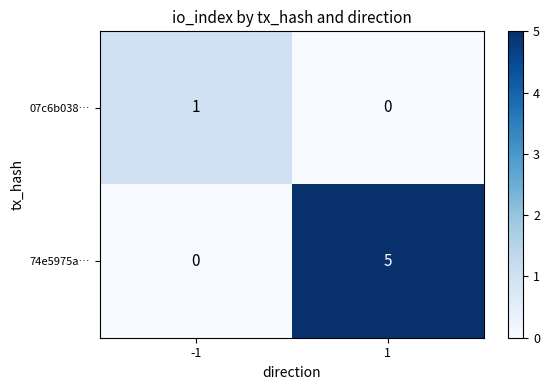

What is the sum of all 74e5975a… values?

5